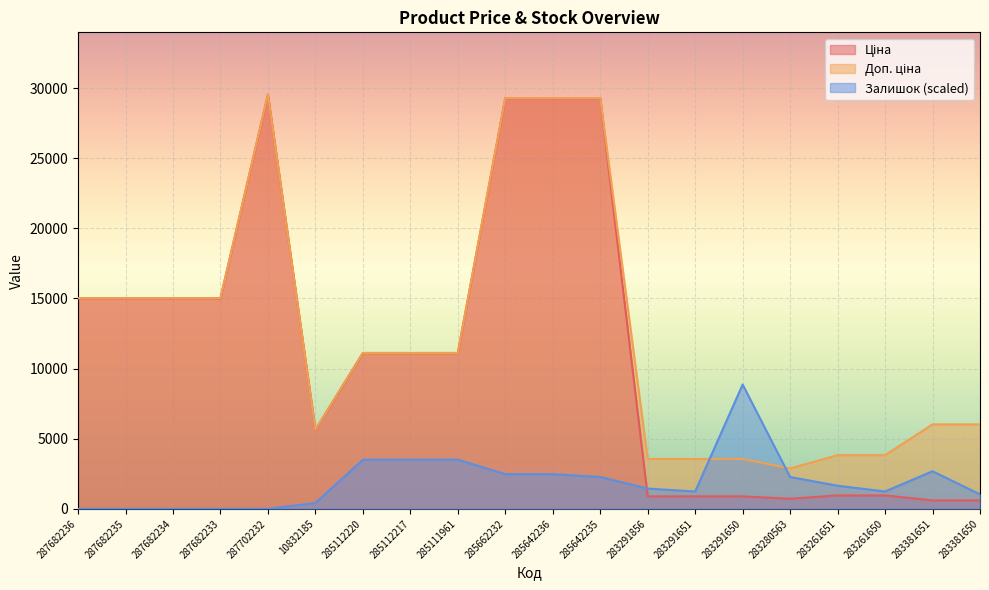

How many data points in Залишок are less than 1649?

10